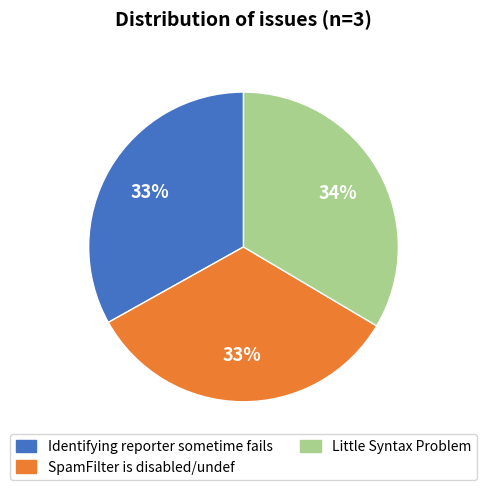

Is it true that Identifying reporter sometime fails is 24% of the pie?

False